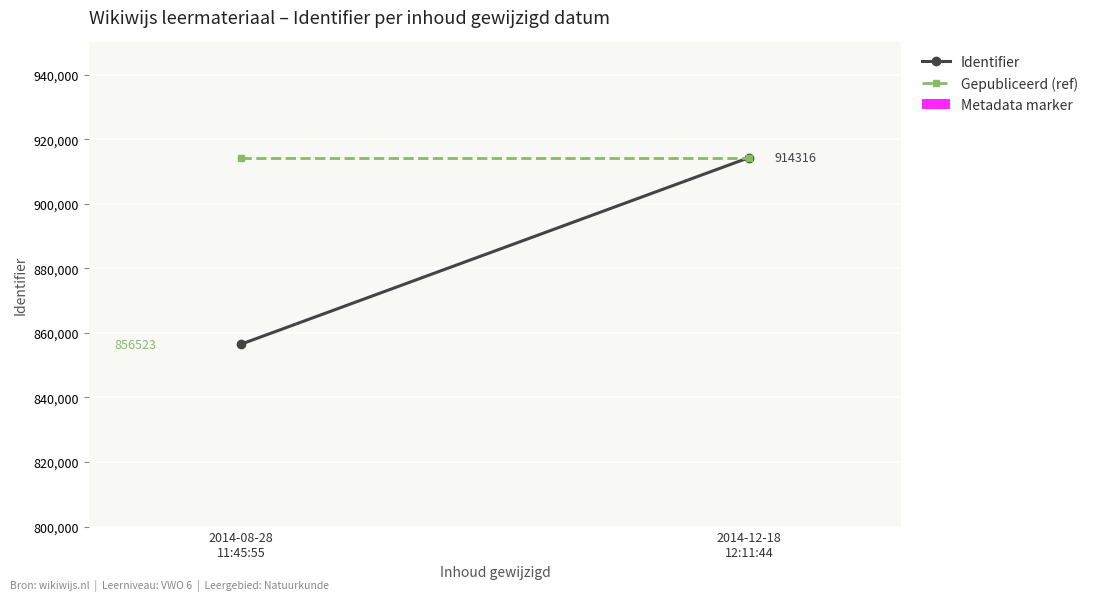

What is the lowest value of the Identifier series?

856523